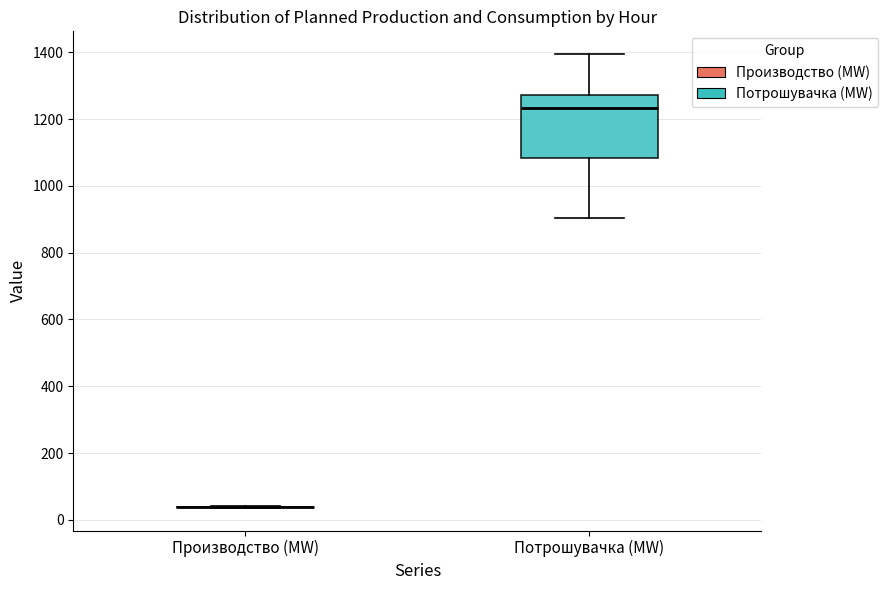

Reading left to right, transcribe this box plot: for each box, give where its median line is, the range the box spans, and where its two whiskers end, as read against the y-axis. The values are not printed on the chart, so give them approximately, as read against the axis.

Производство (MW): box collapsed to a line at 40, whiskers 40 to 40
Потрошувачка (MW): median 1240, box 1080 to 1280, whiskers 900 to 1400